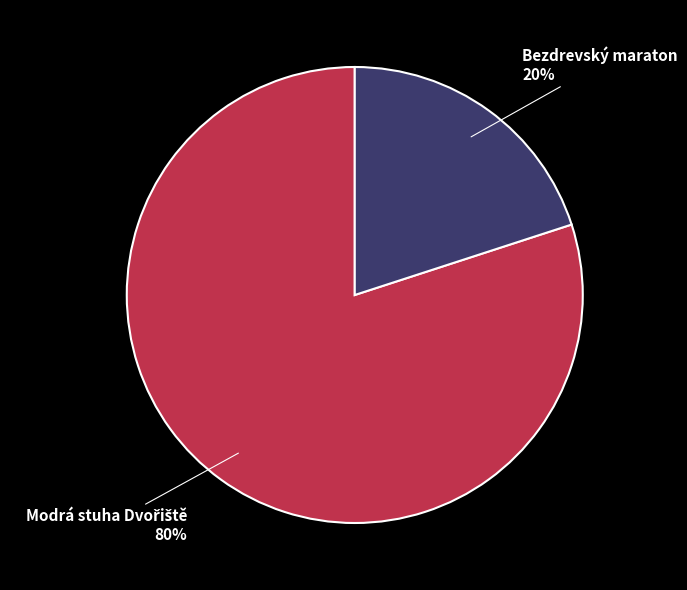

Is Bezdrevský maraton the majority of the pie?

No